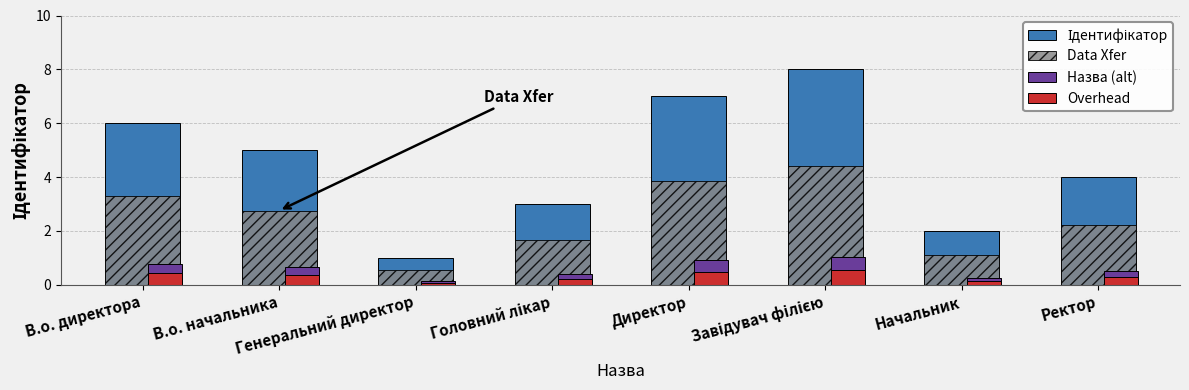

Does the chart contain stacked bars?

No